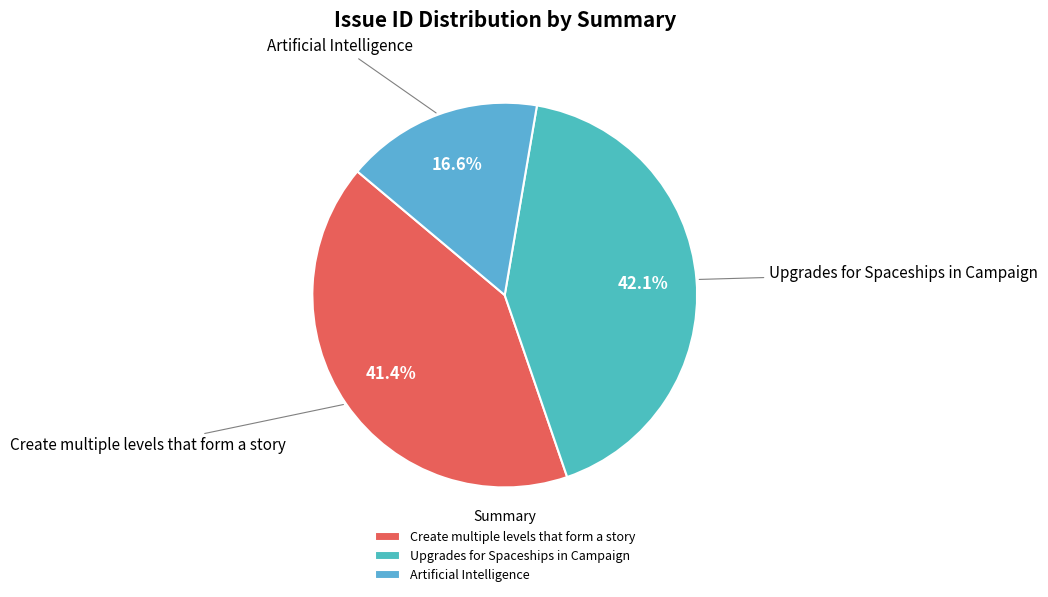

To the nearest percent, what portion does Create multiple levels that form a story represent?

41%